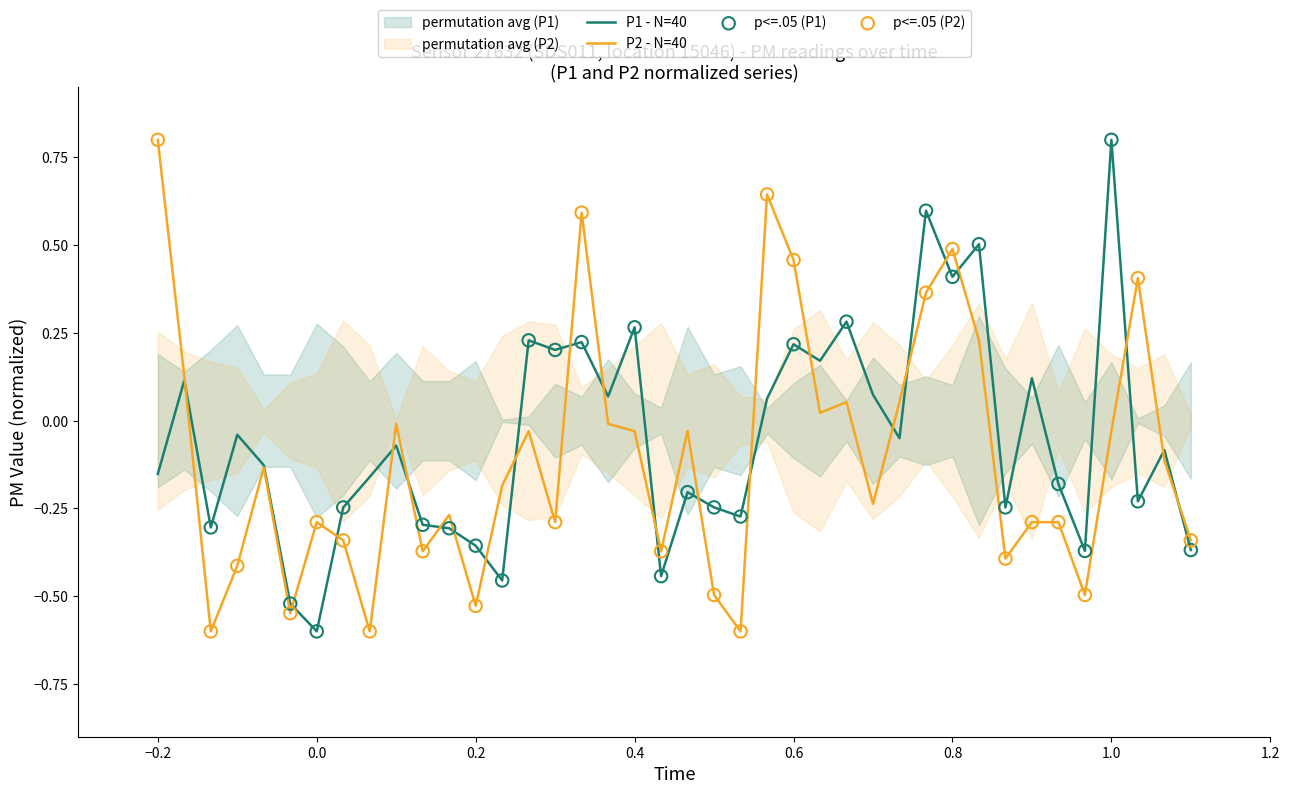

Which series contains the highest Y value?

P1